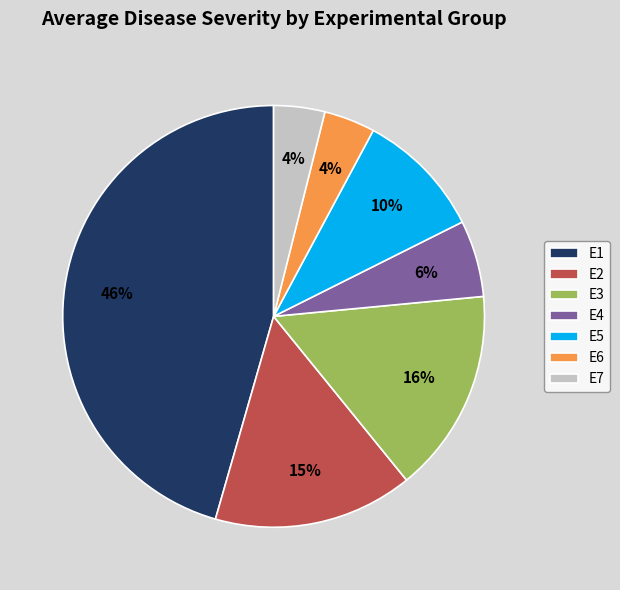

Is it true that E4 is 6% of the pie?

True